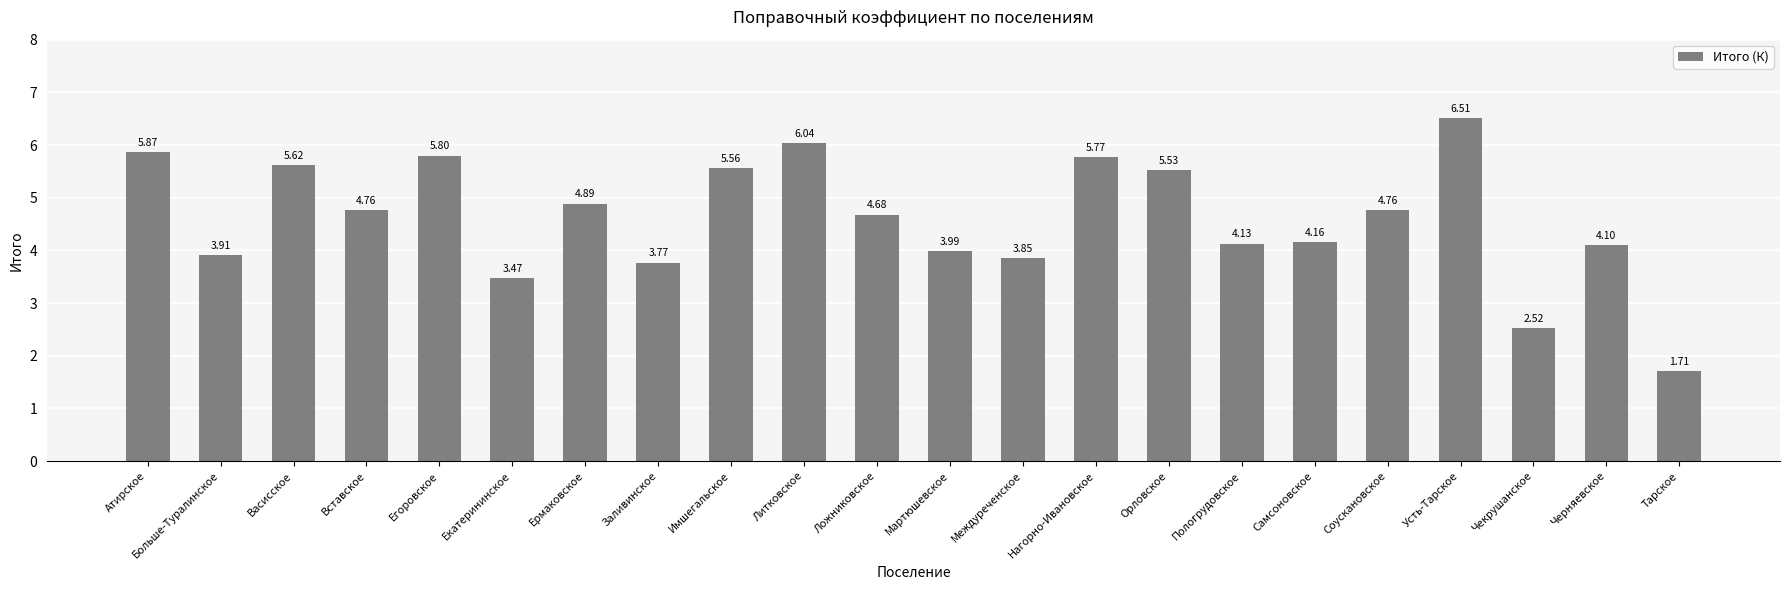

What is the difference between the values at Больше-Туралинское and Ложниковское?

0.8